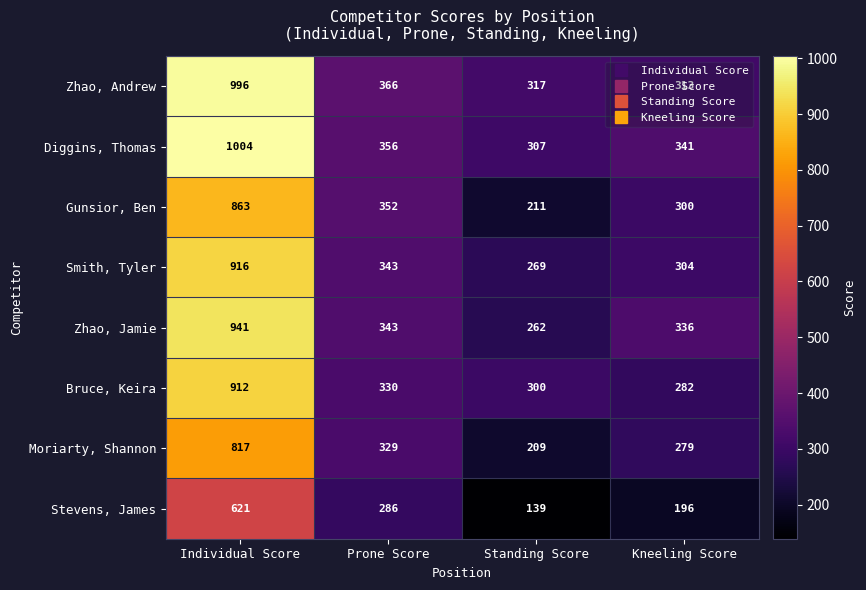

List the series in order of their peak value, lowest first.

Stevens, James, Moriarty, Shannon, Gunsior, Ben, Bruce, Keira, Smith, Tyler, Zhao, Jamie, Zhao, Andrew, Diggins, Thomas